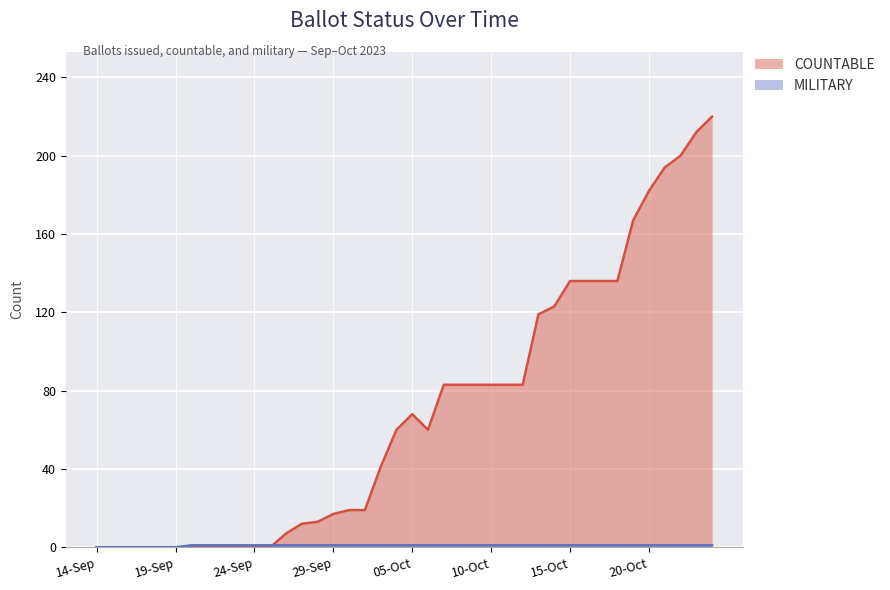

True or false: MILITARY and COUNTABLE cross at least once.

True